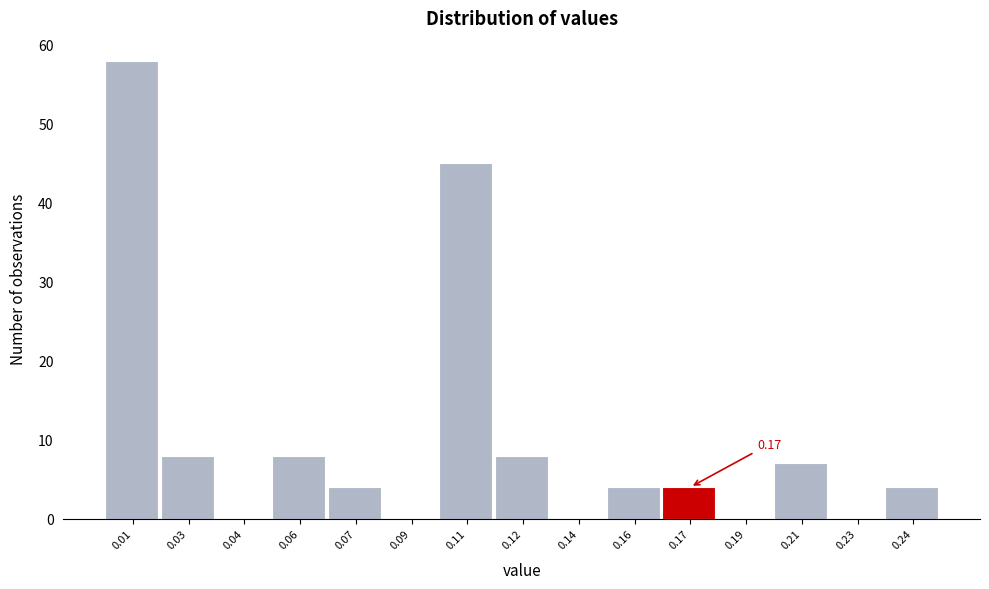

Between 0.04 and 0.16, which is larger?

0.16